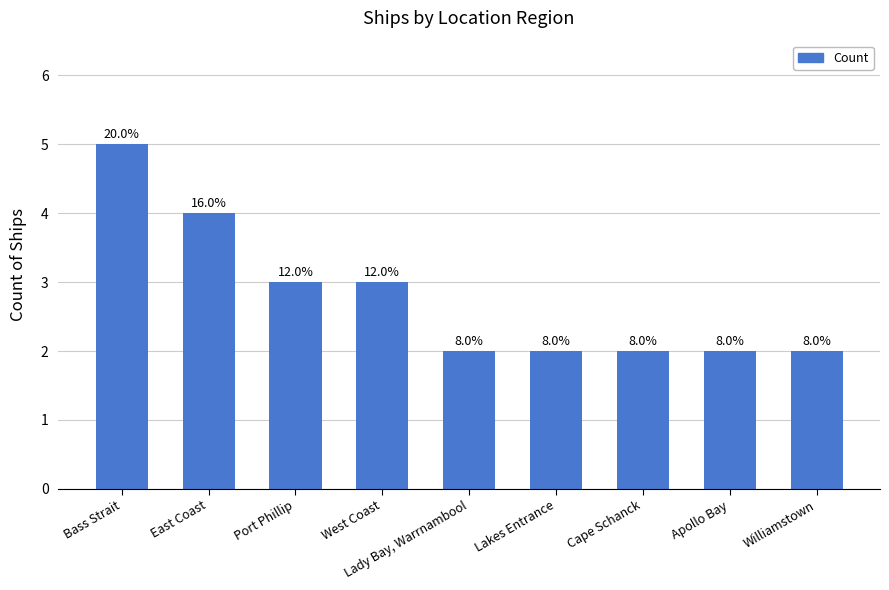

Does the chart contain any negative values?

No